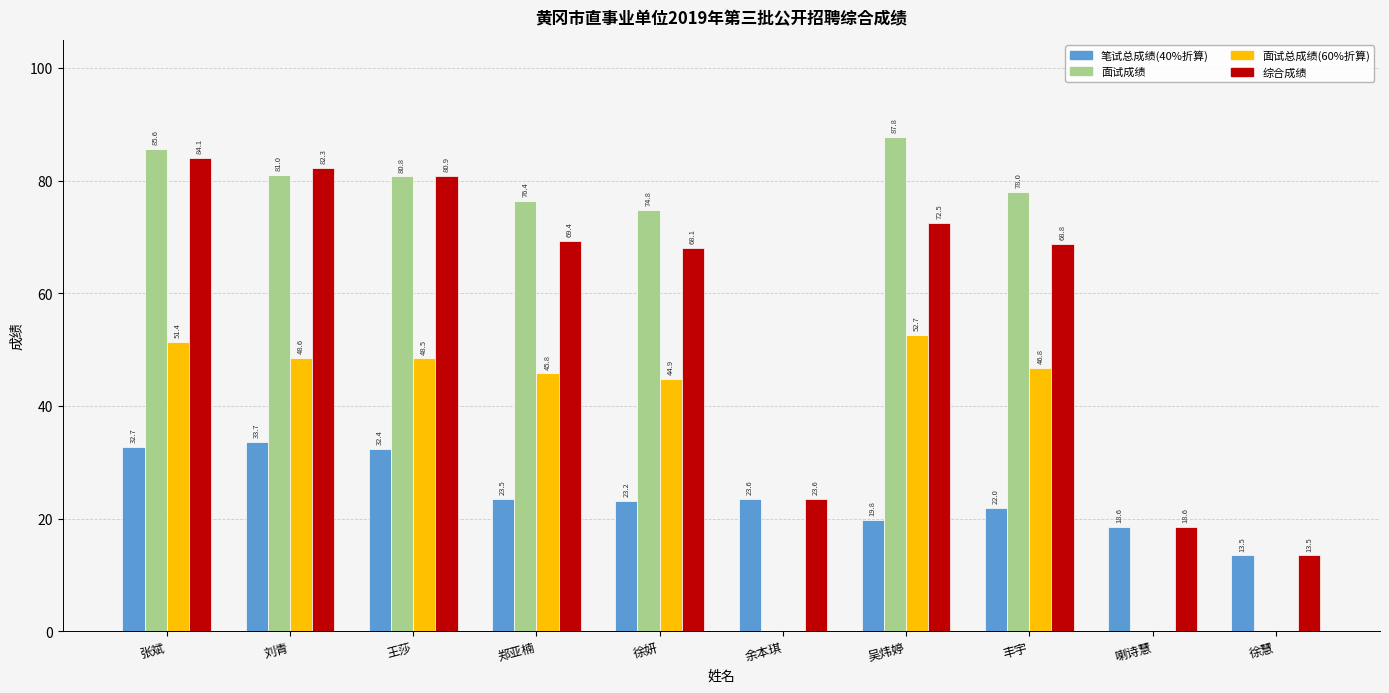

How many categories are shown in the chart?

10